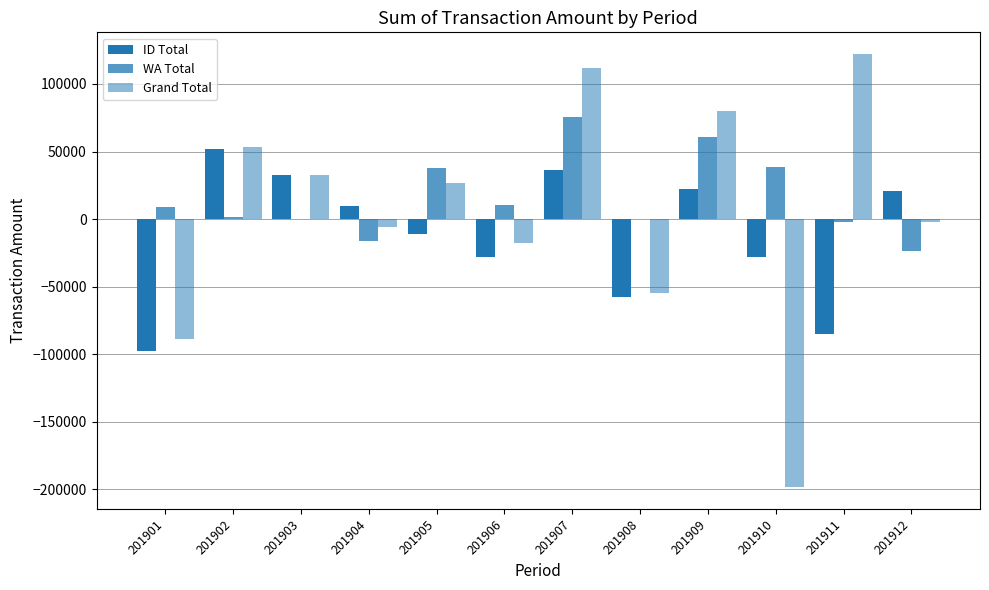

What is the average value of the WA Total series?

16009.8